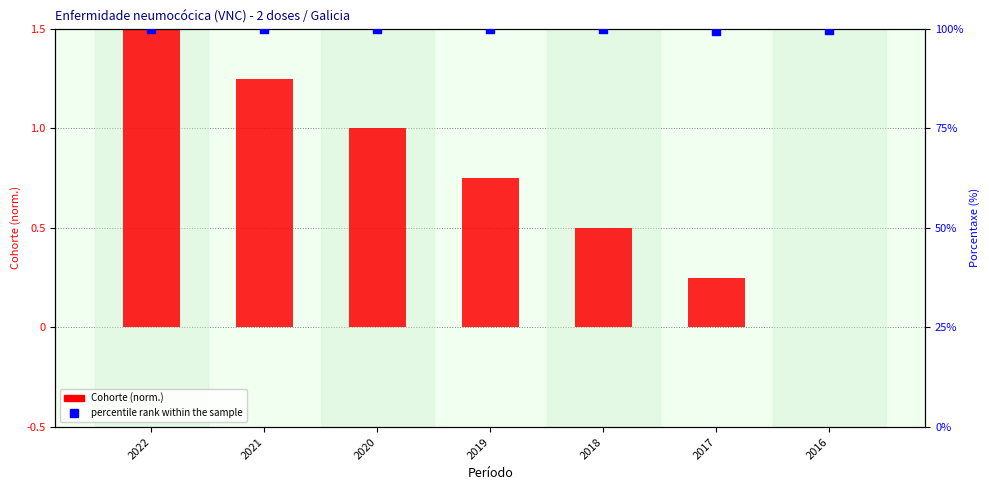

What are all the series names shown in the legend?

Cohorte (normalized), percentile rank within the sample